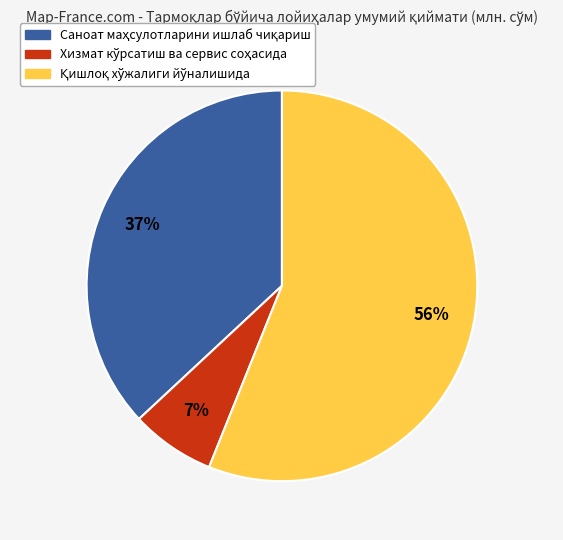

To the nearest percent, what is the average slice percentage?

33%